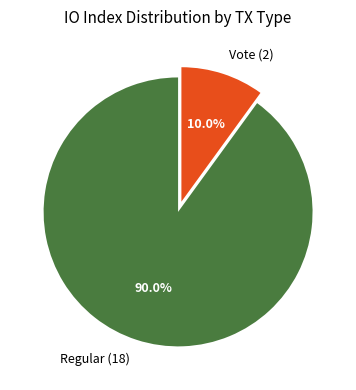

Approximately how many times larger is the value at Vote (2) compared to Regular (18)?

0.1